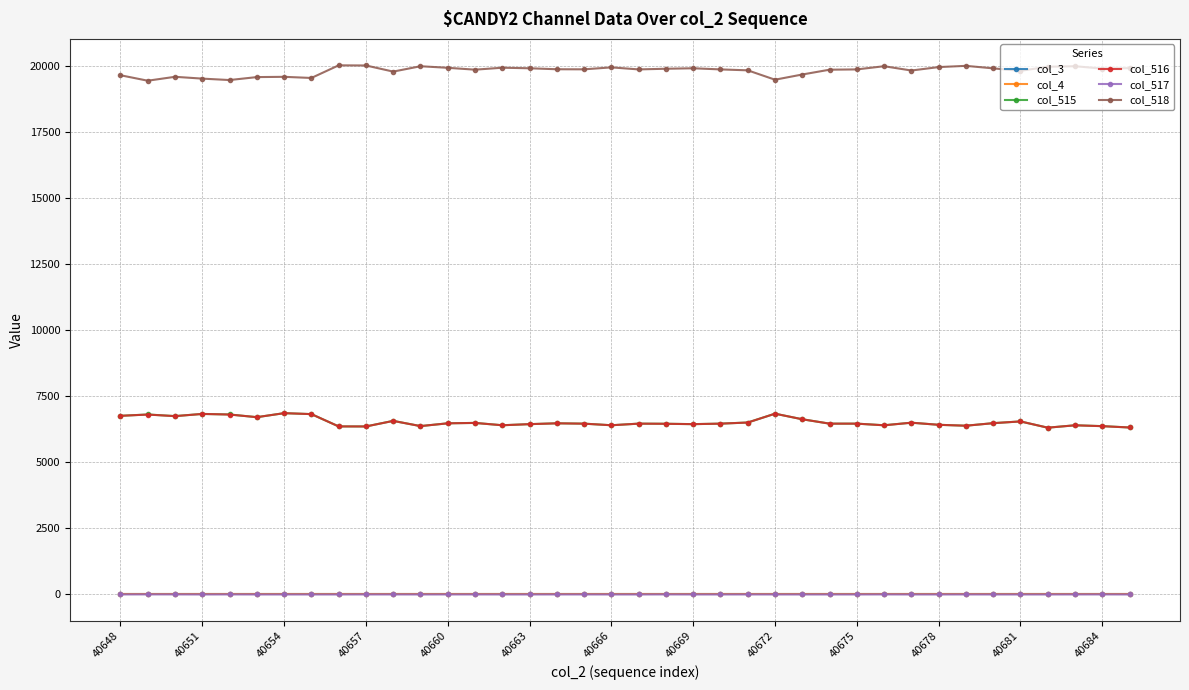

Is this an area chart (filled region under the line)?

No